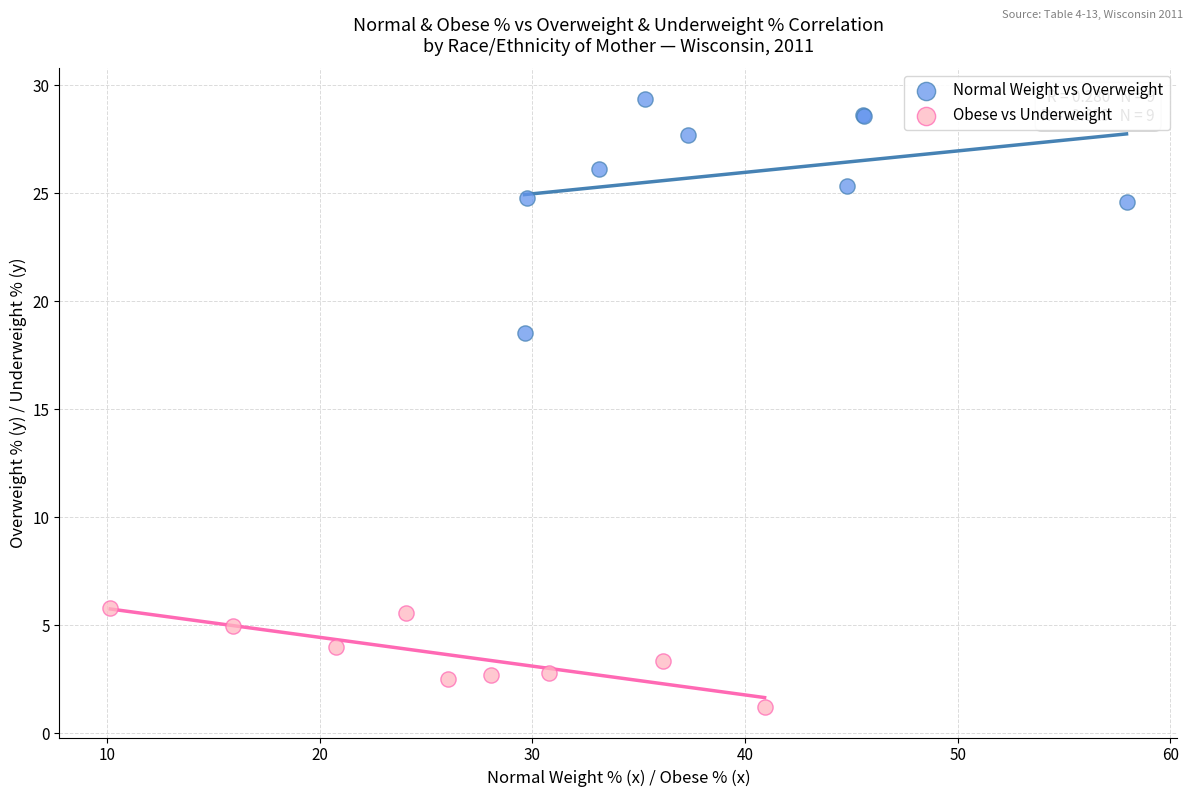

Which series contains the lowest Y value?

Obese vs Underweight